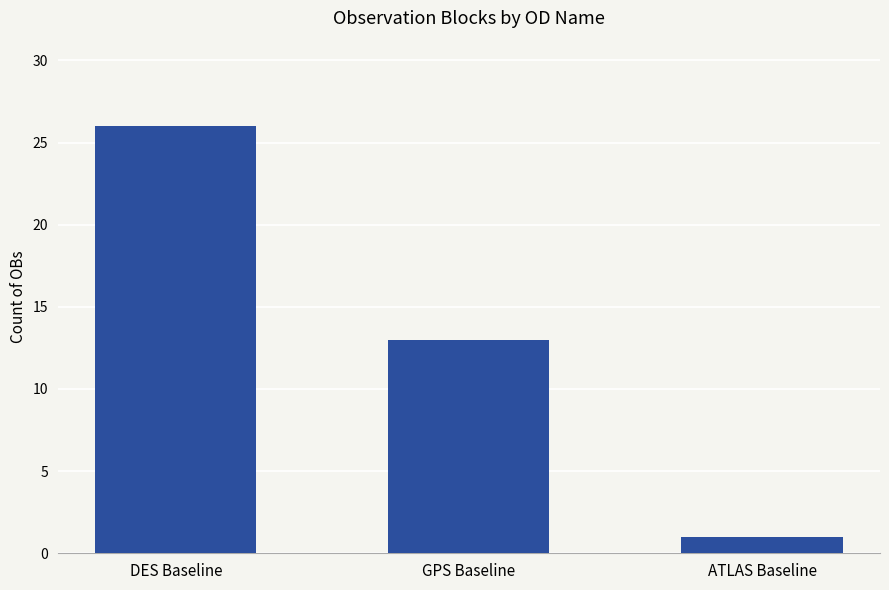

At which label is the value closest to 13?

GPS Baseline